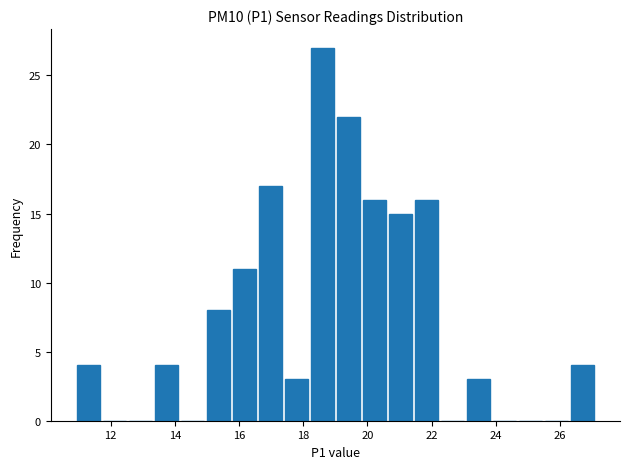

What is the height of the bar covering 26.2 to 27.2 on the x-axis? Neither the bar edges nor the heights are printed on the chart, so give them approximately, as read against the axes.

4